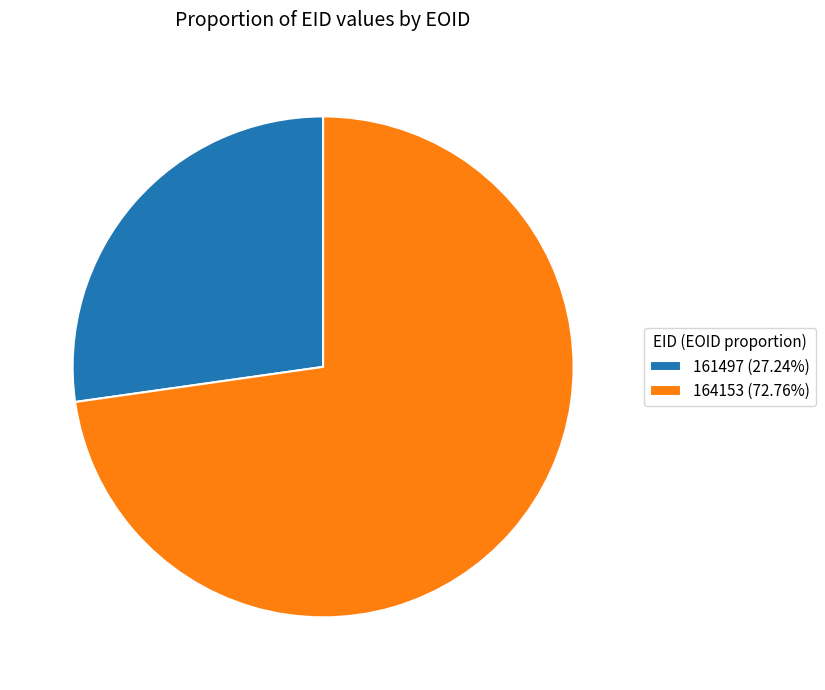

Which has a higher value, 161497 or 164153?

164153